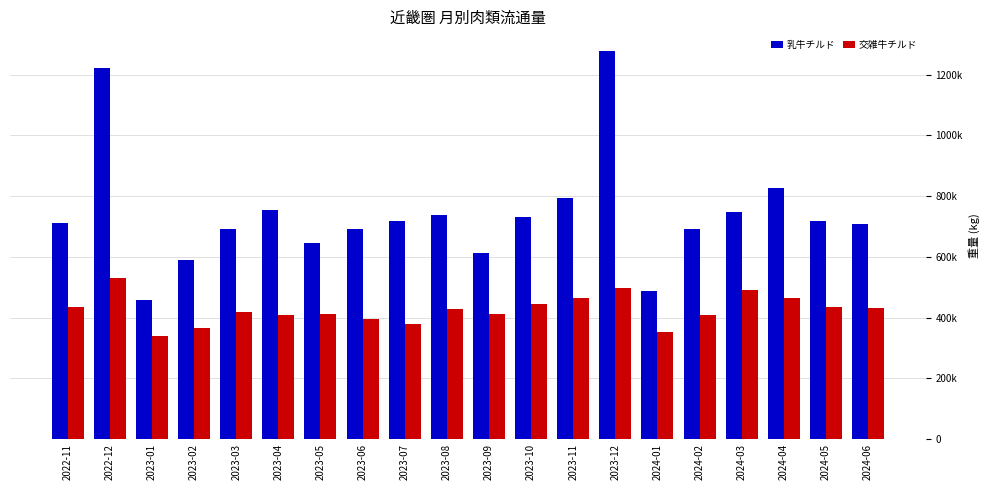

At which category does the chart reach its peak across all series?

2023-12